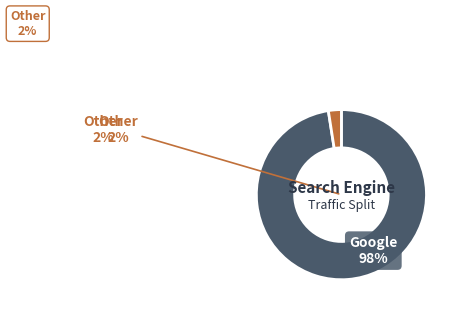

Which slice is the largest?

Google